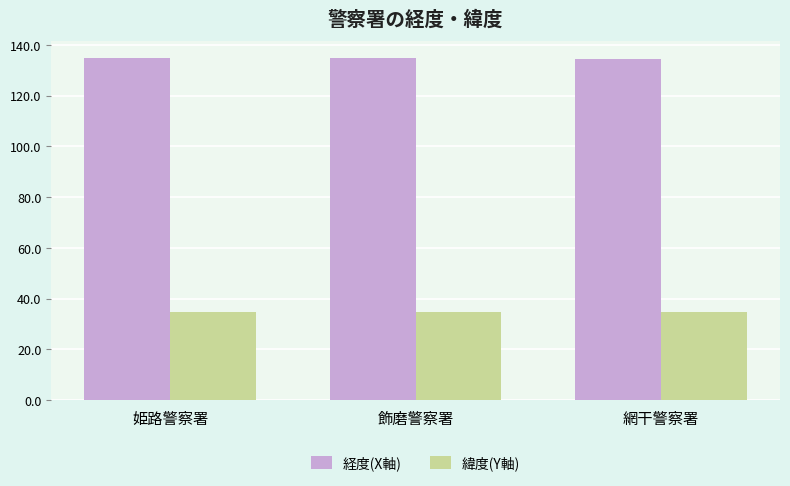

Count the number of data series in this chart.

2